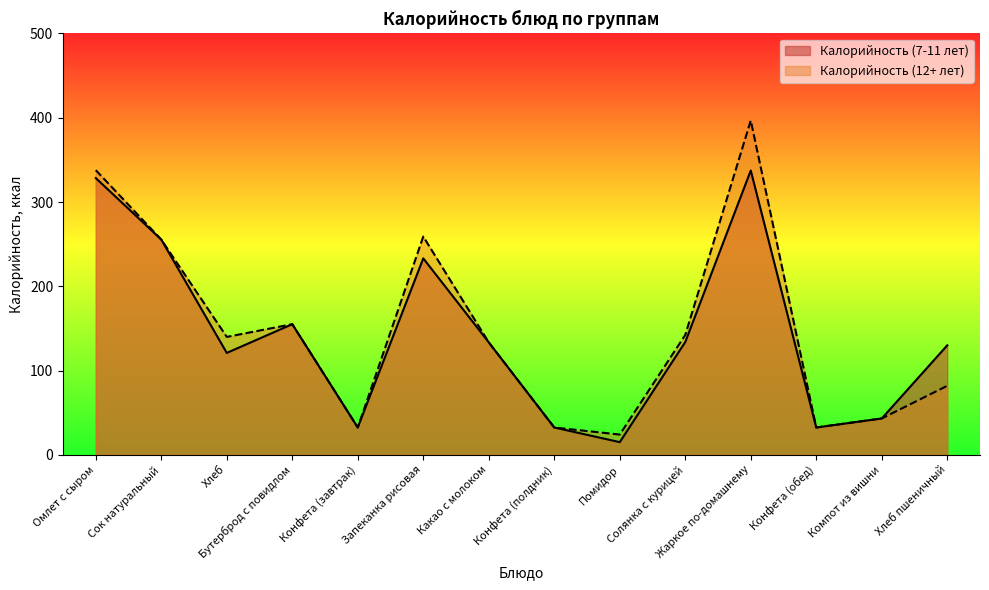

Which has a higher value, Бутерброд с повидлом or Солянка с курицей?

Бутерброд с повидлом